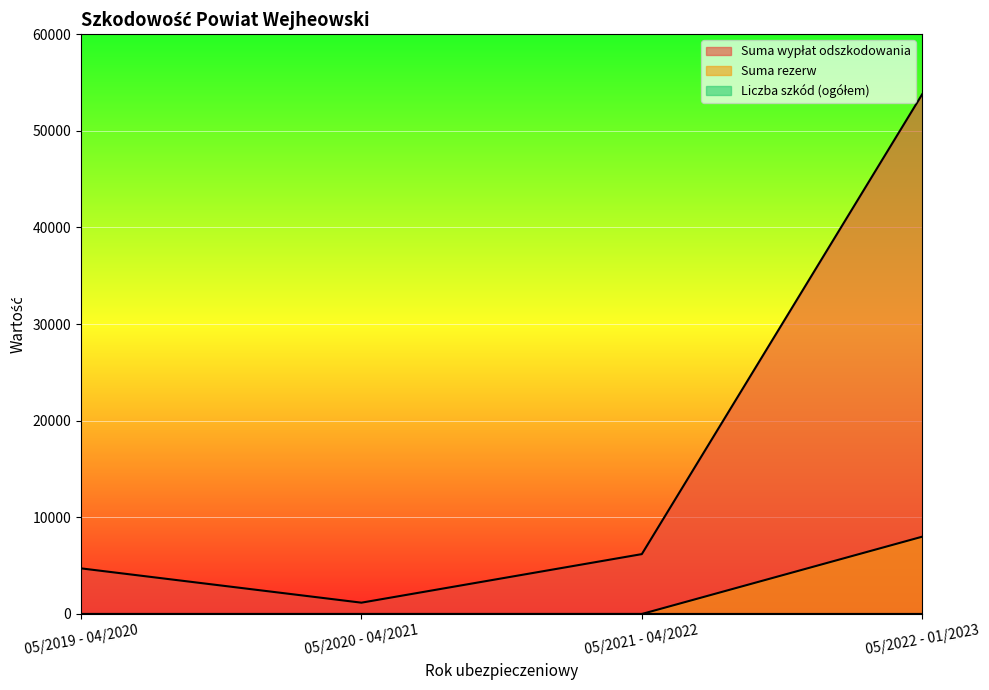

What are all the series names shown in the legend?

Suma wypłat odszkodowania, Suma rezerw, Liczba szkód (ogółem)